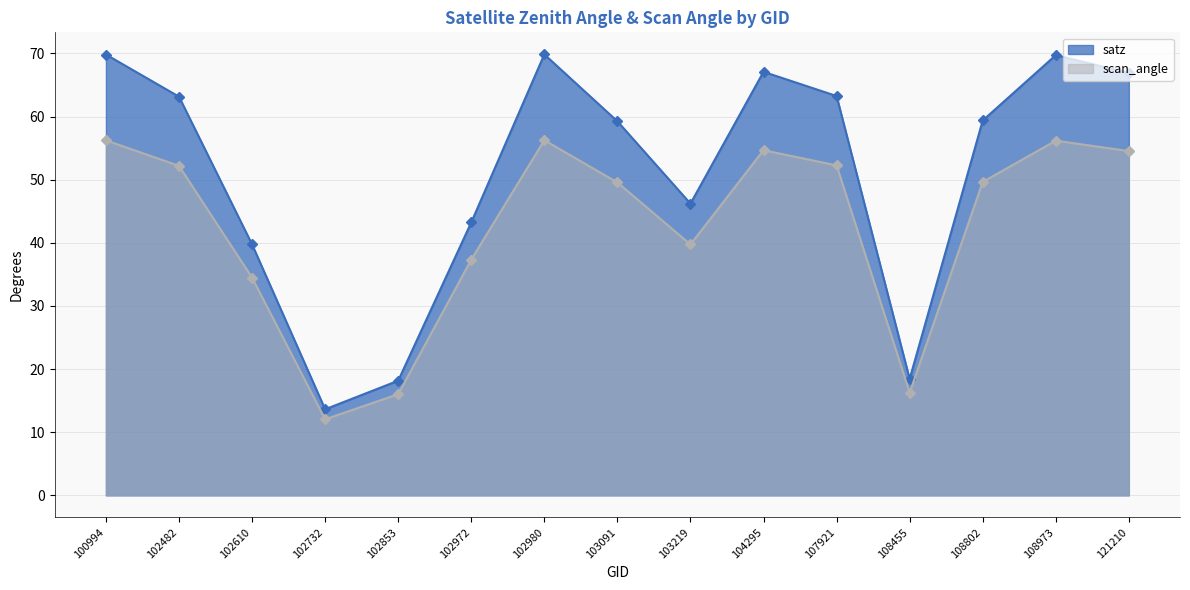

What is the sum of the scan_angle values at 102853 and 121210?

70.6